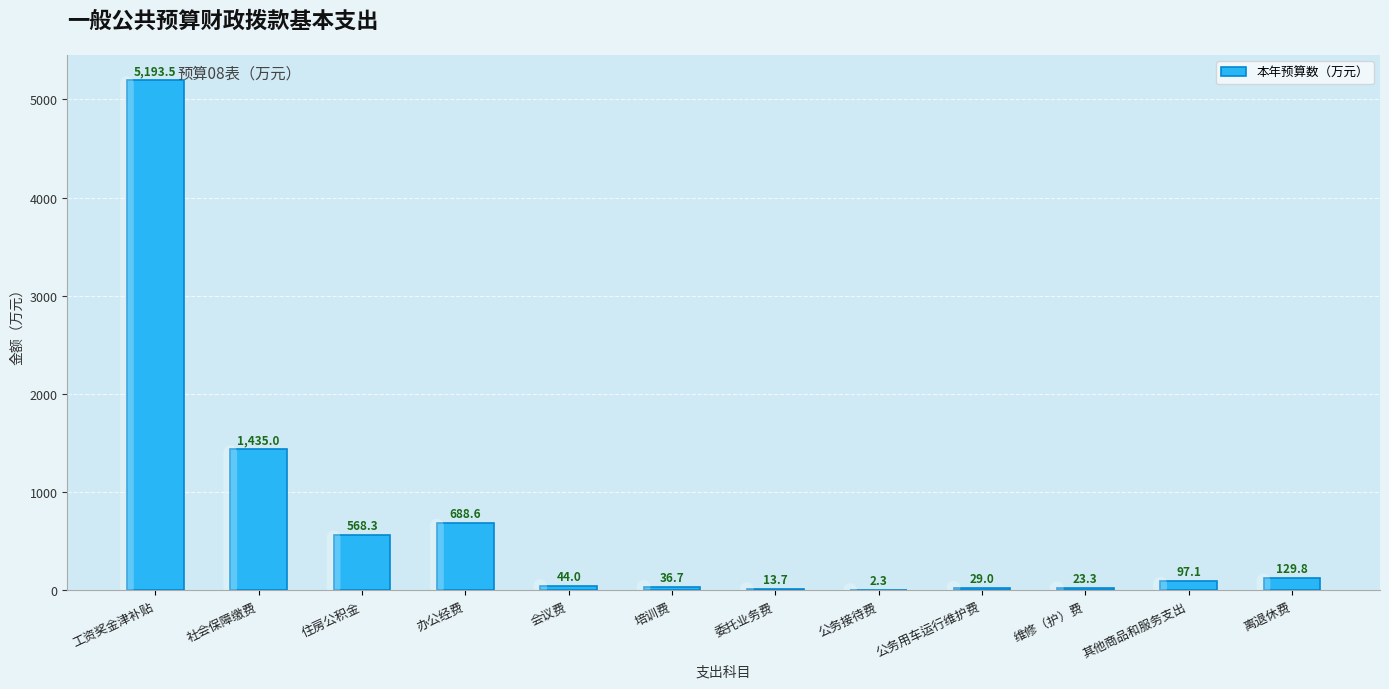

What is the sum of all values?

8261.3